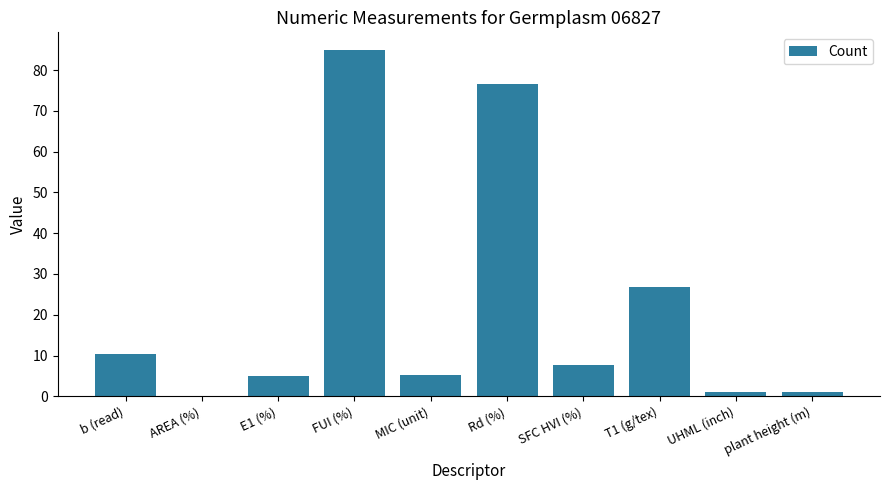

Which category has the highest value across all series?

FUI (%)